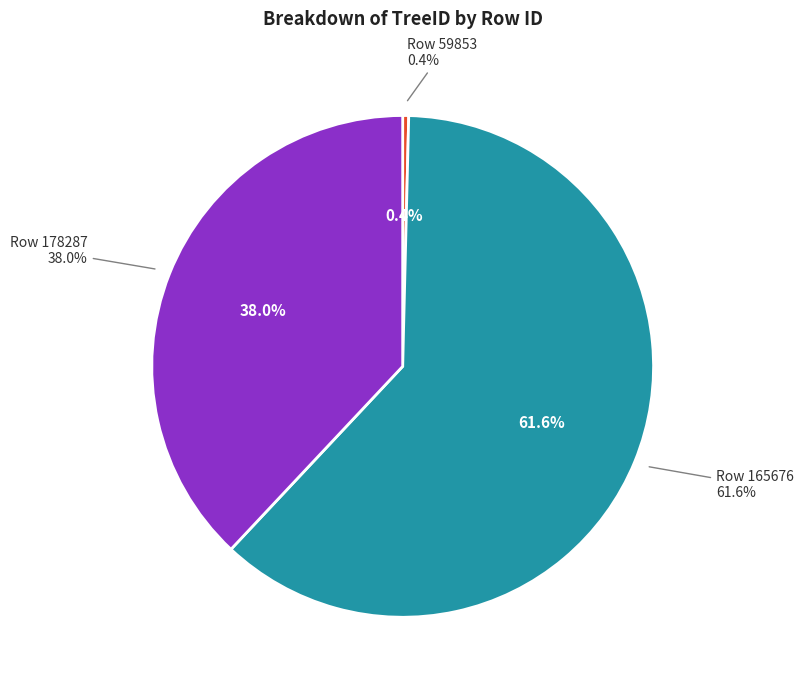

To the nearest percent, what percentage of the pie is 178287?

38%